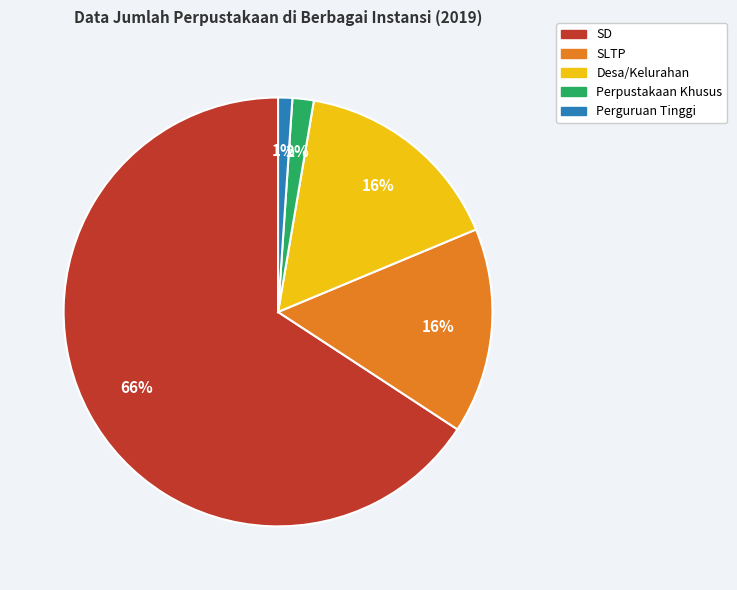

Is it true that SLTP is 28% of the pie?

False